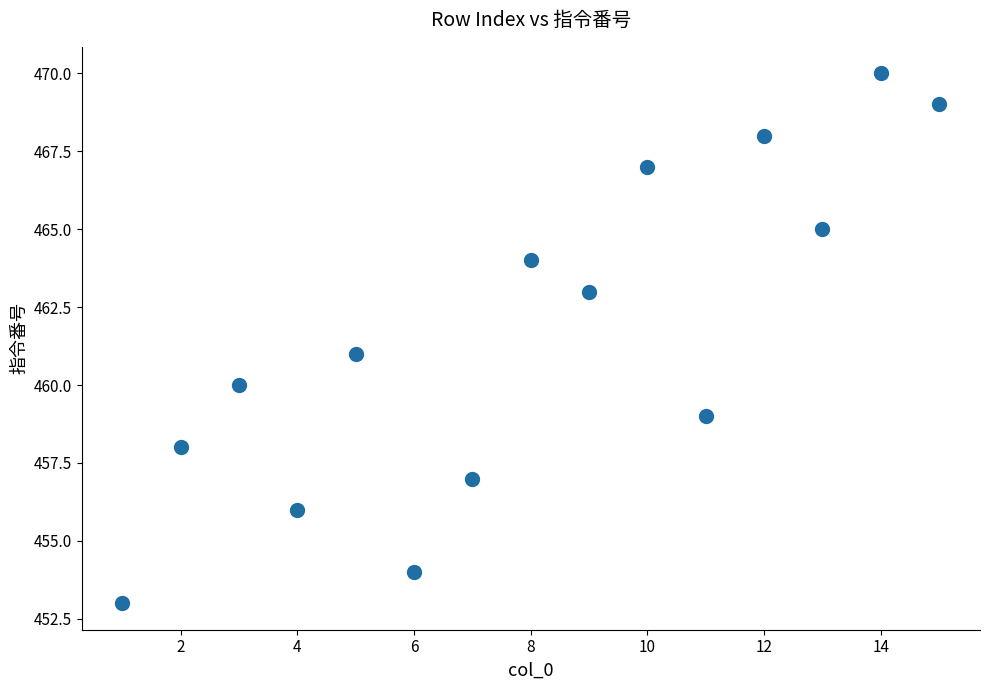

What is the range of Y values (max minus min)?

17